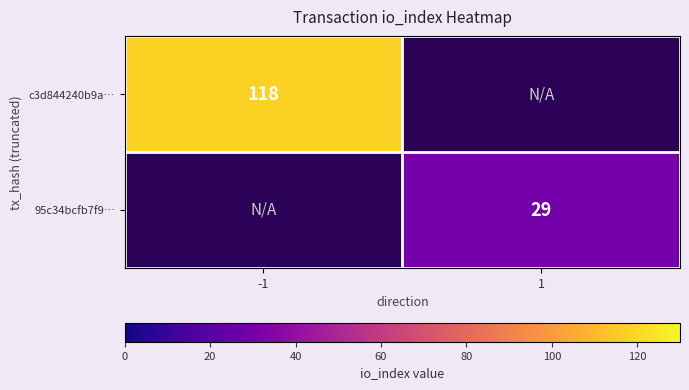

At how many categories does at least one series exceed 50?

1